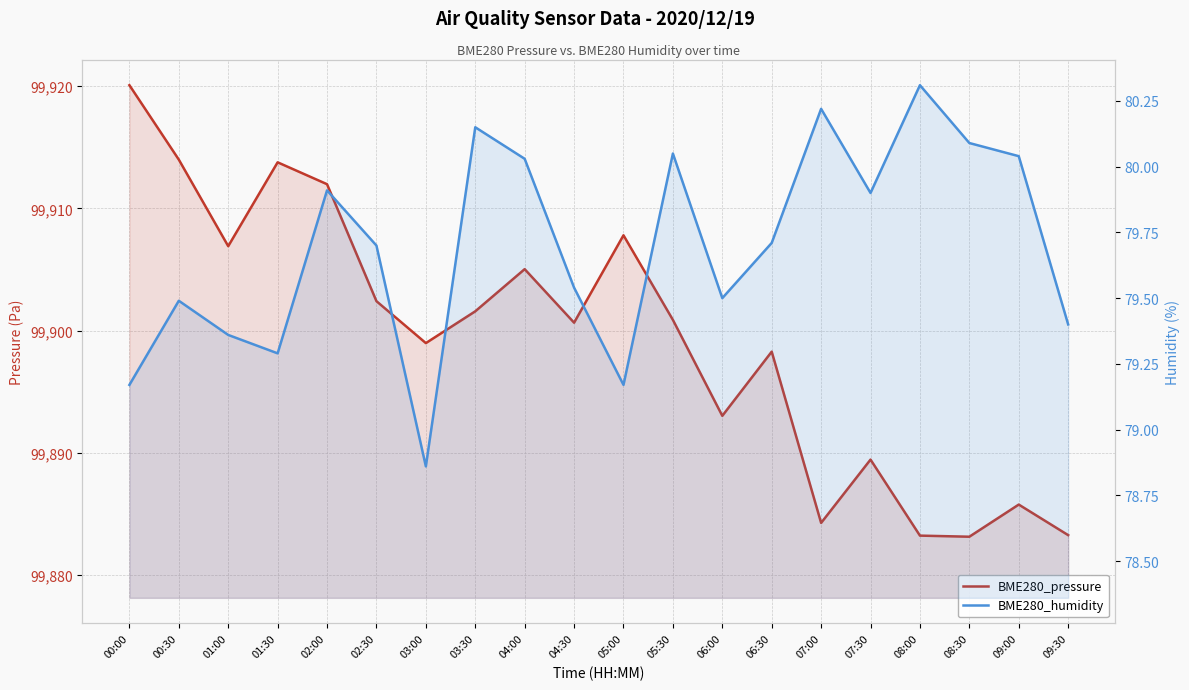

What are all the series names shown in the legend?

BME280_pressure, BME280_humidity